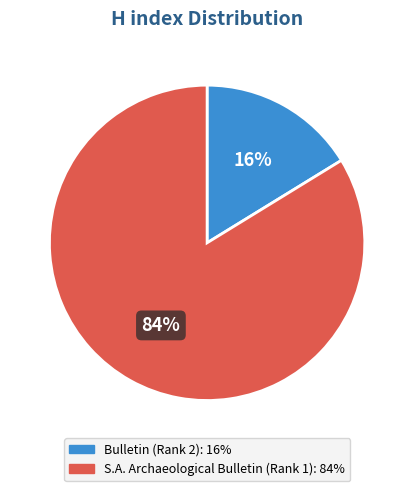

To the nearest percent, what is the average slice percentage?

50%